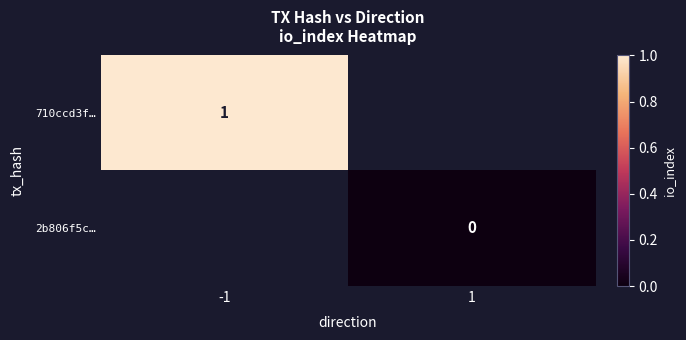

The value of 710ccd3f… at -1 is 1. True or false?

True